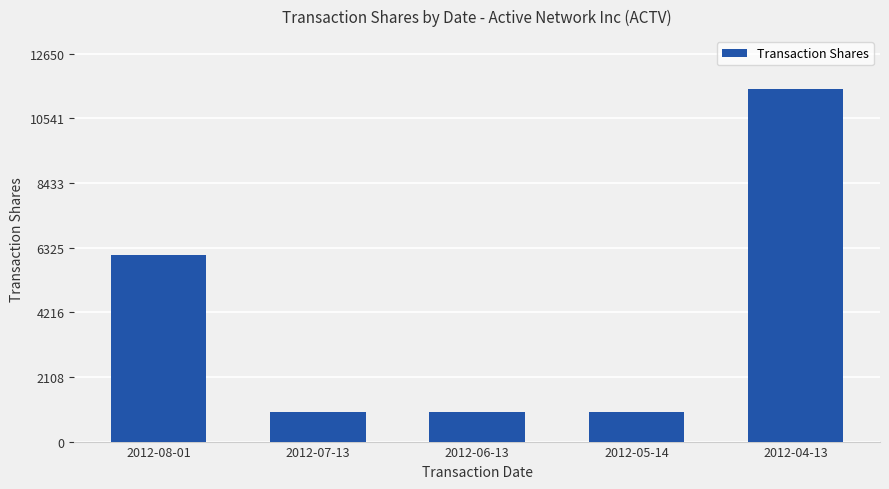

What is the average value?

4089